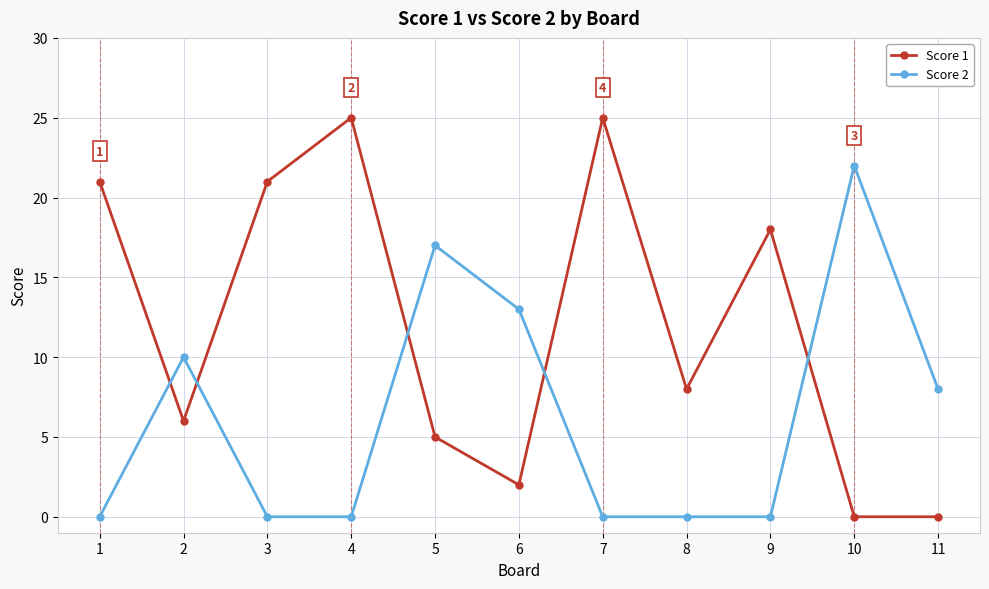

How many data points in Score 1 are less than 8?

5